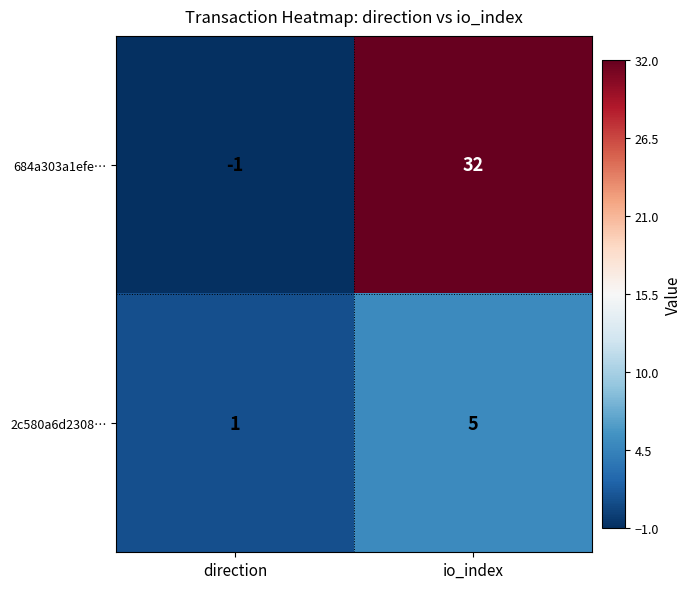

What is the difference between the highest and lowest values at io_index?

27